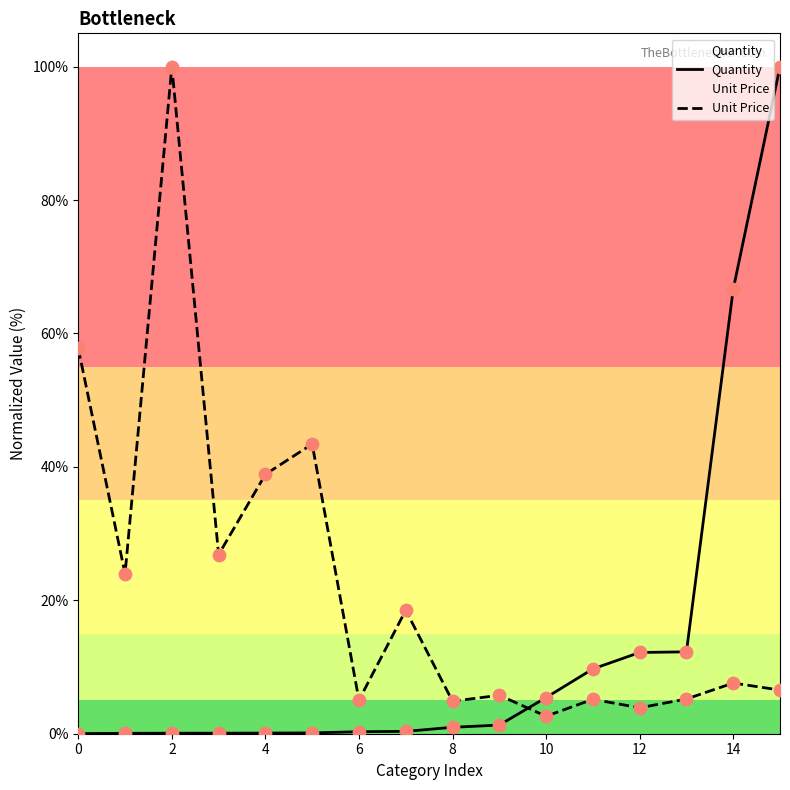

Which series contains the lowest Y value?

Quantity